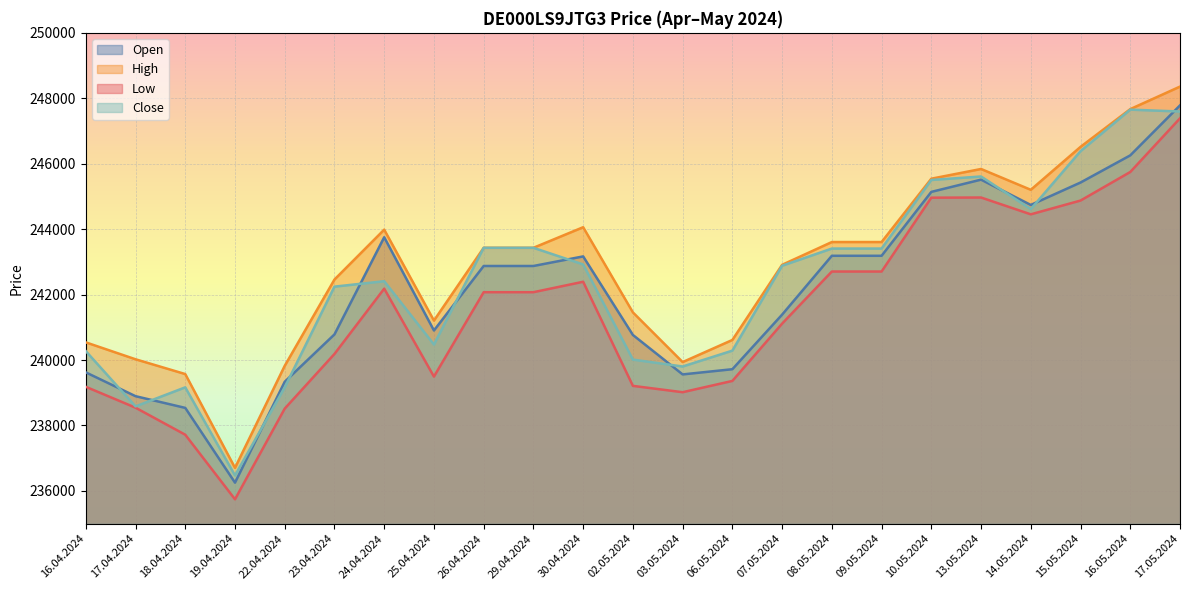

What are all the series names shown in the legend?

Open, High, Low, Close